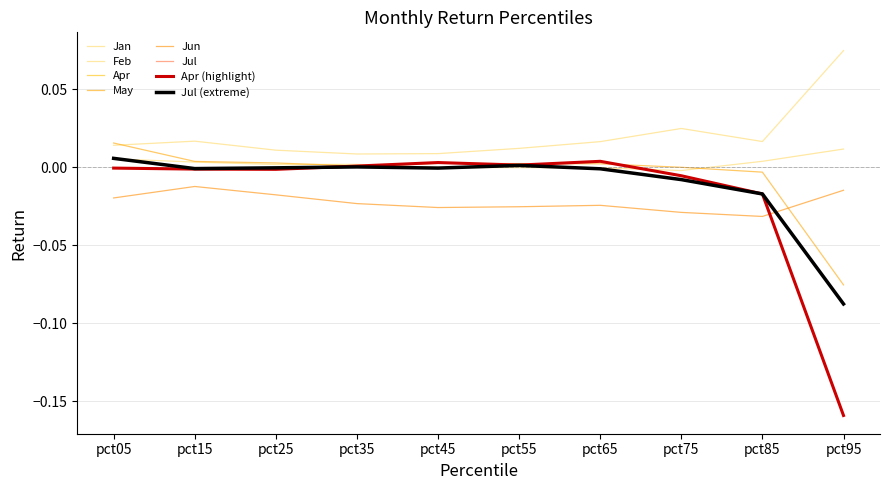

Does the chart have visible grid lines?

Yes